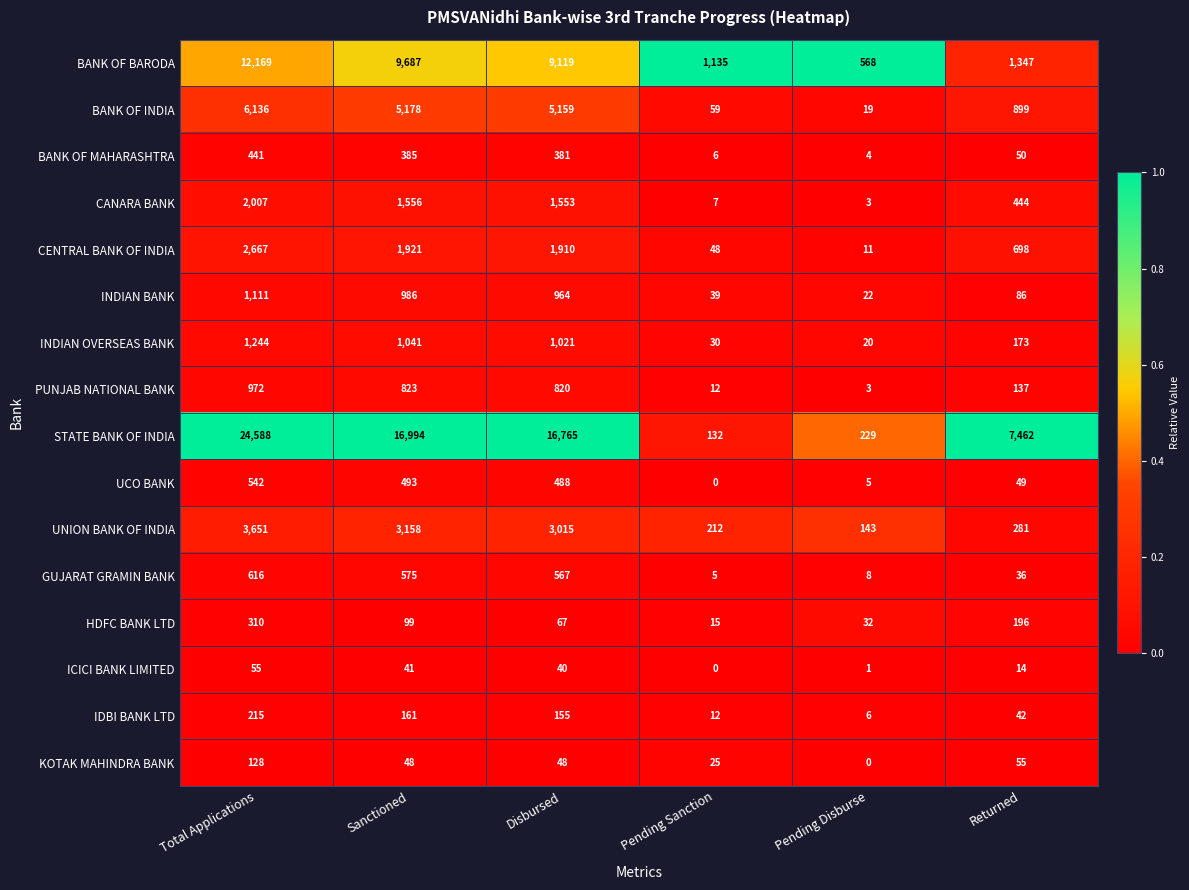

Read the BANK OF MAHARASHTRA value at Disbursed, to the nearest 5.

380